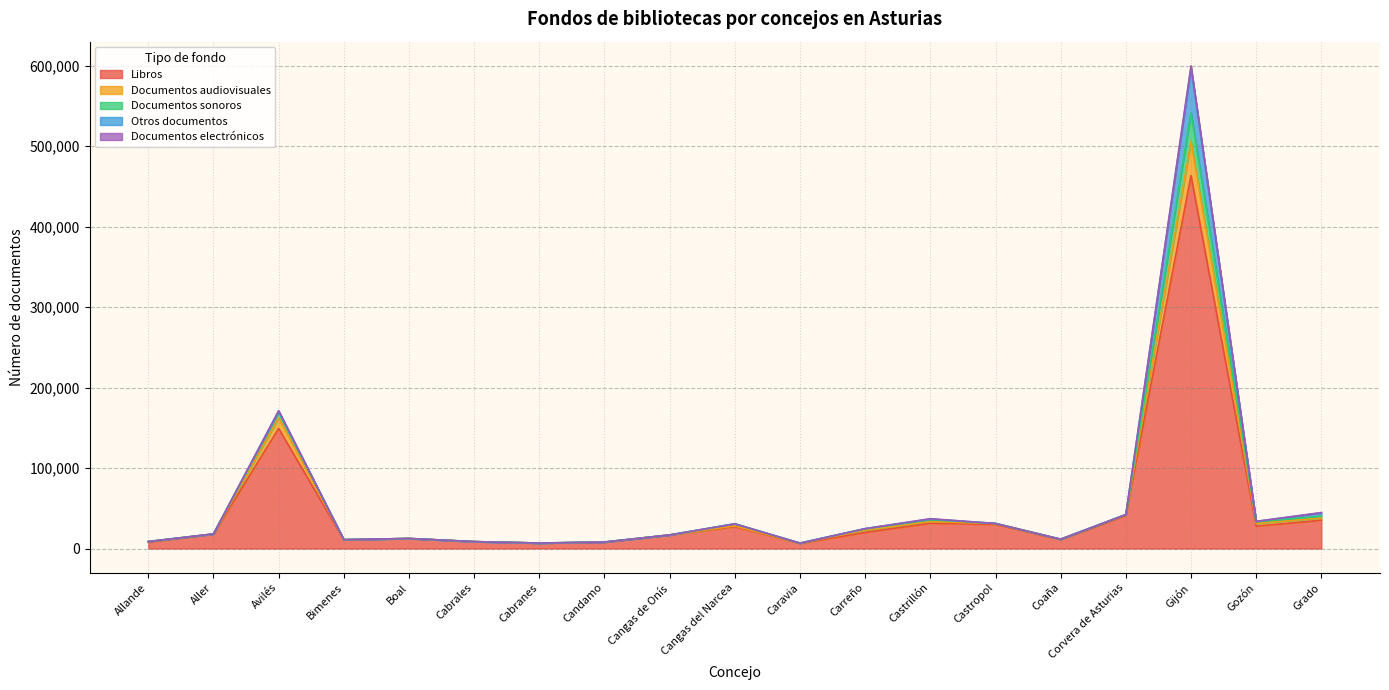

At which label is Documentos audiovisuales closest to 274134?

Avilés